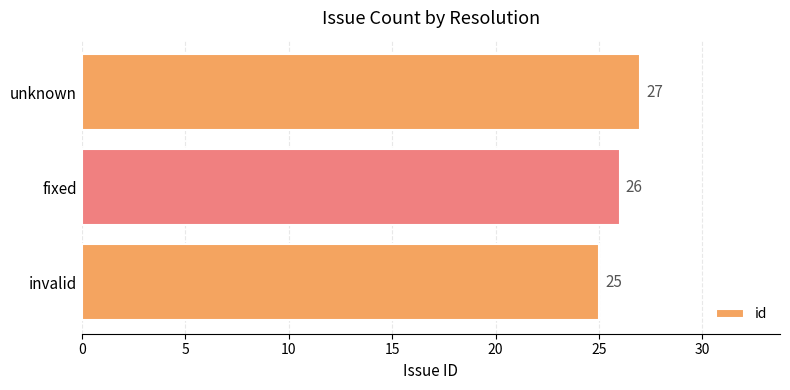

What is the minimum value shown in the chart?

25